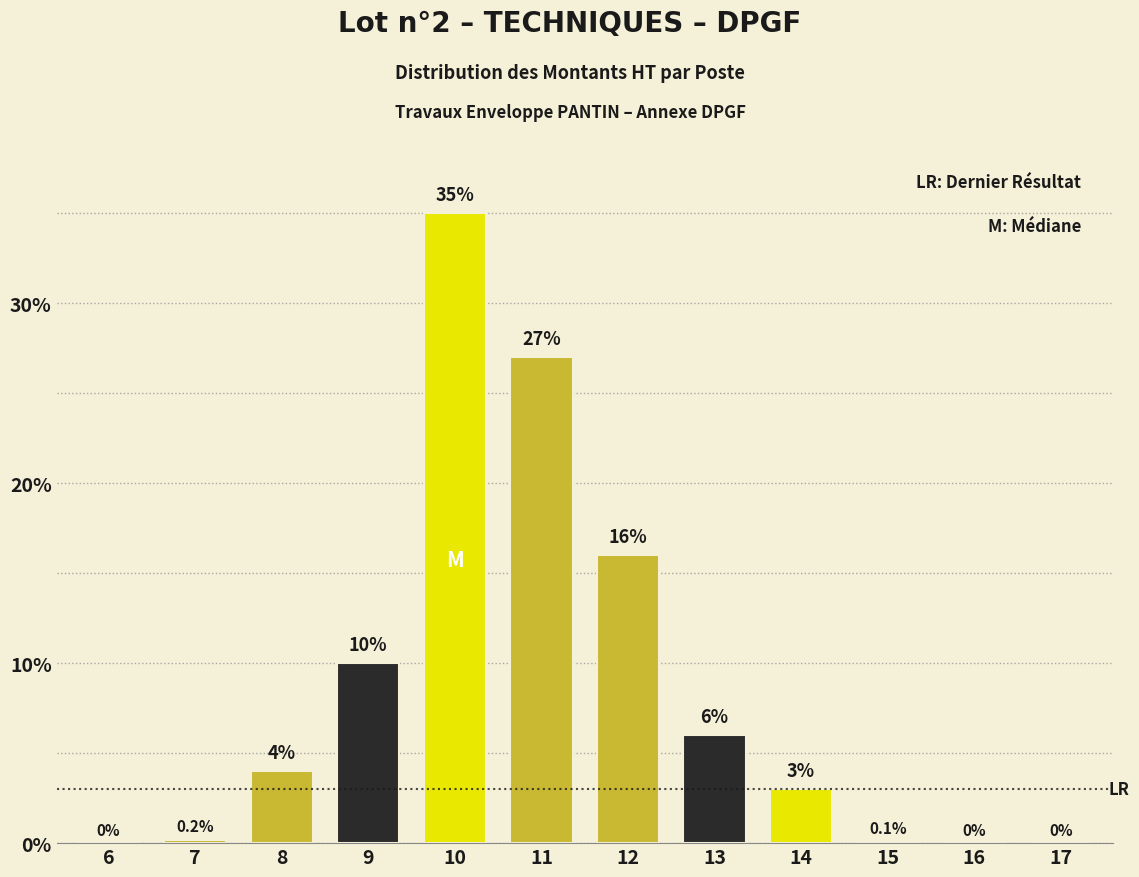

The chart shows a value of 22.2 at 12. True or false?

False